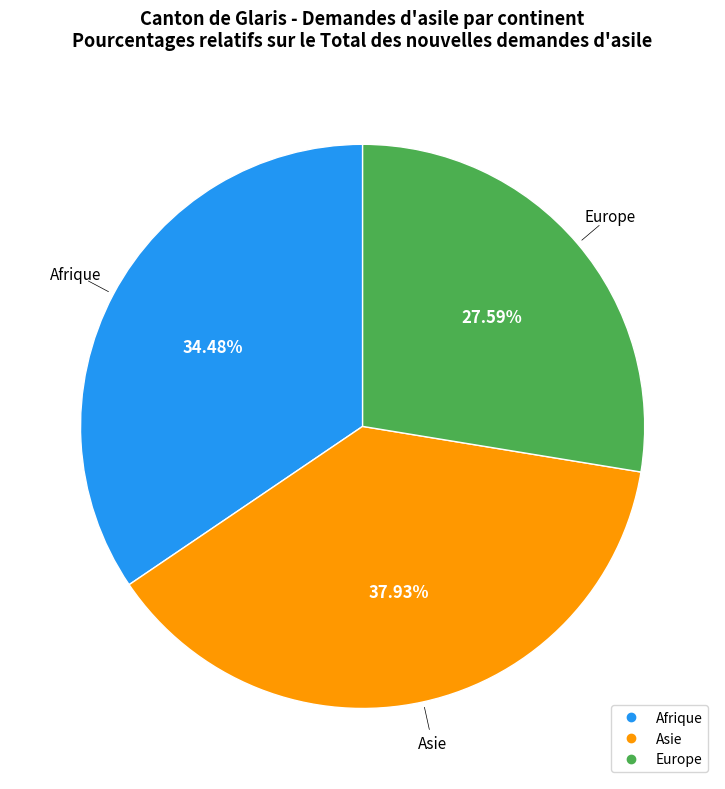

Is there any slice that represents more than half of the pie?

No